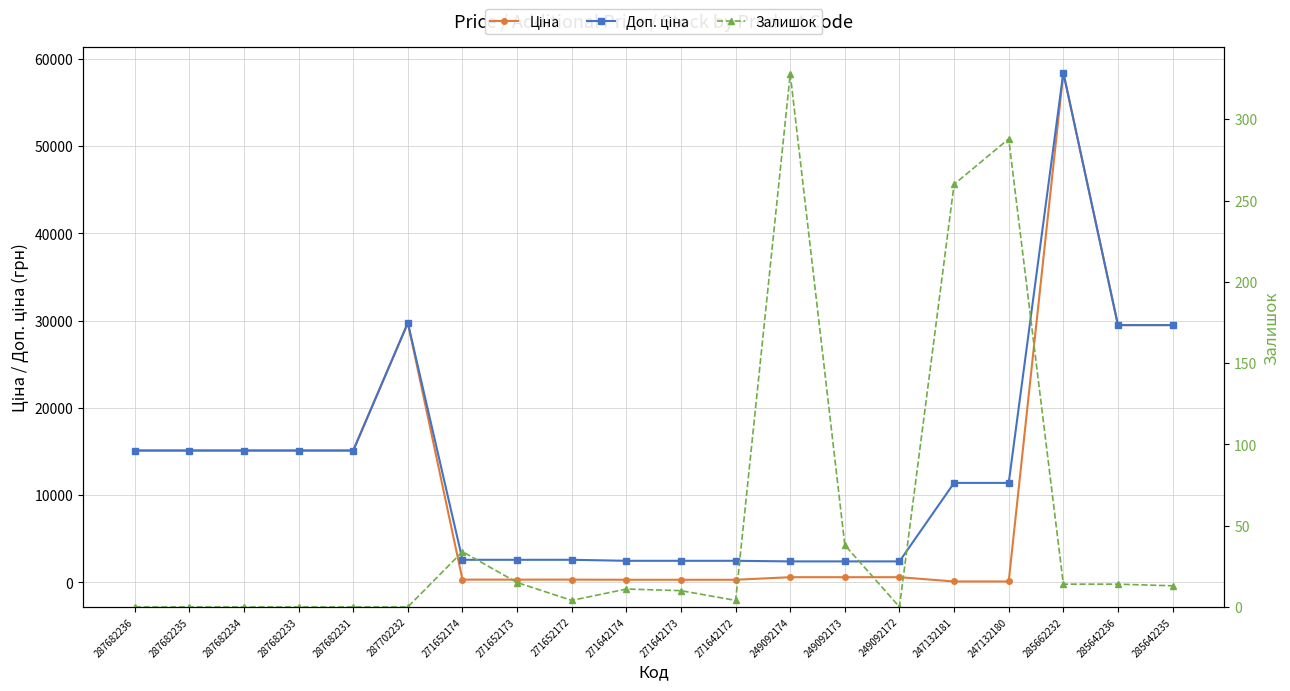

Is this an area chart (filled region under the line)?

No